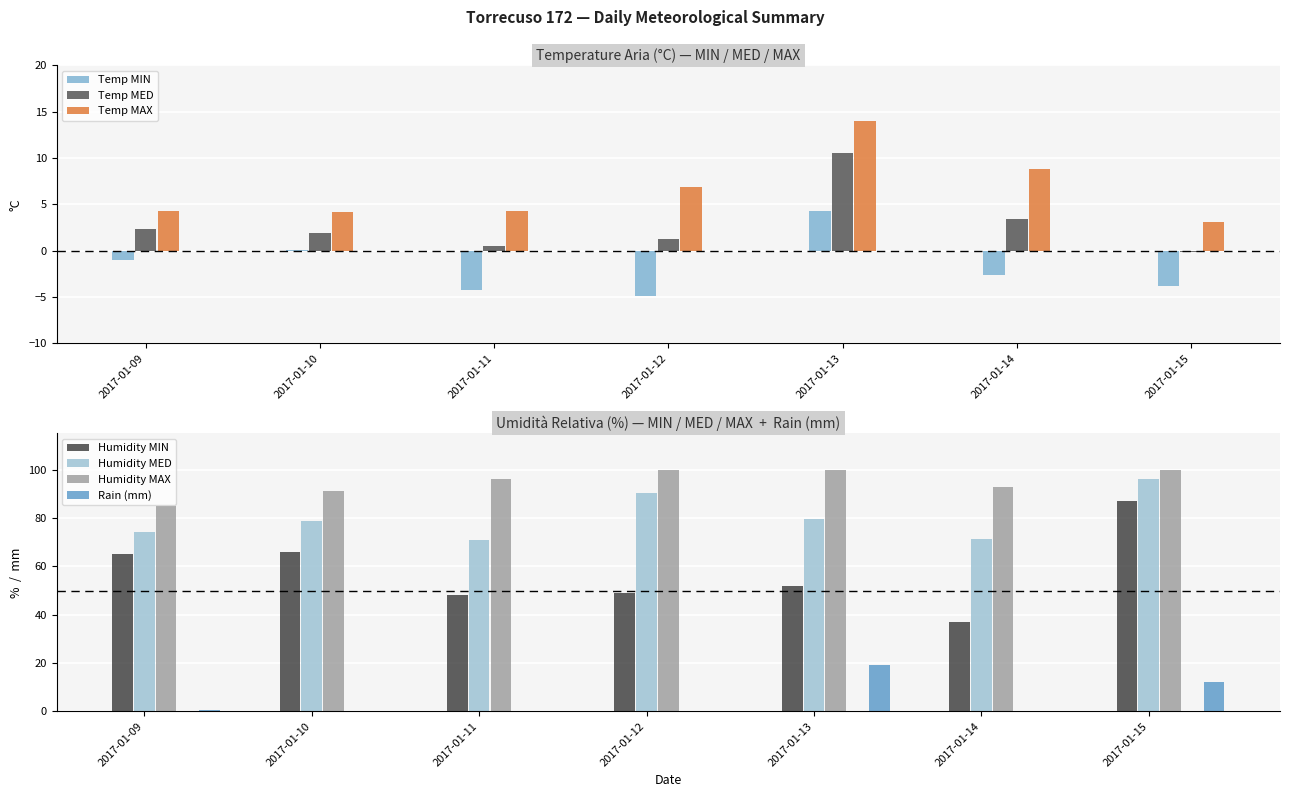

Which series has the widest spread of values?

Humidity MIN